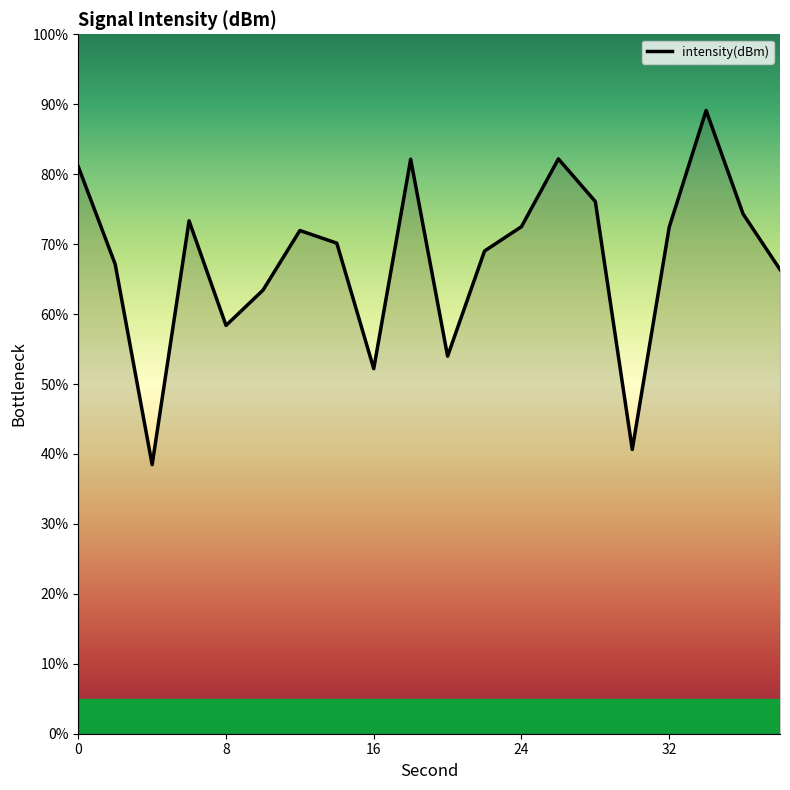

What is the greatest value displayed?

89.1